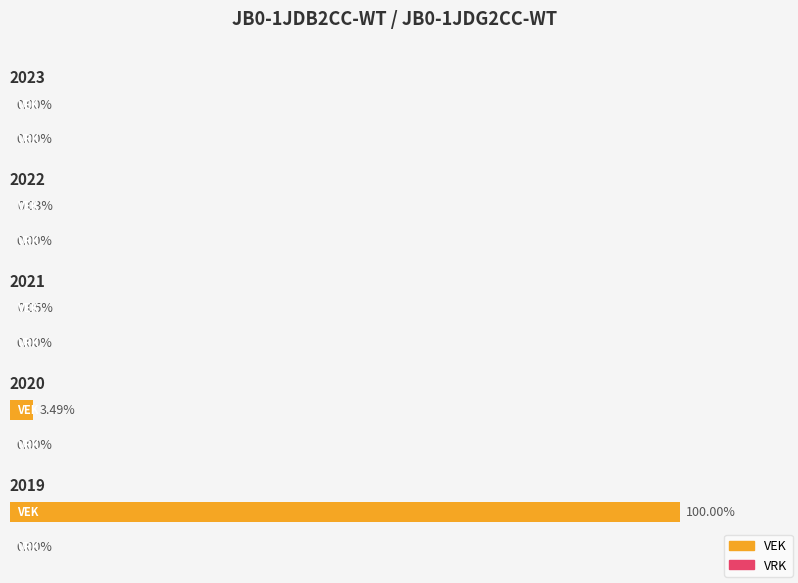

Between 2022 1ste aanpassing goedgekeurd and 2019 1ste aanpassing ontwerp, which series saw the biggest shift?

VEK